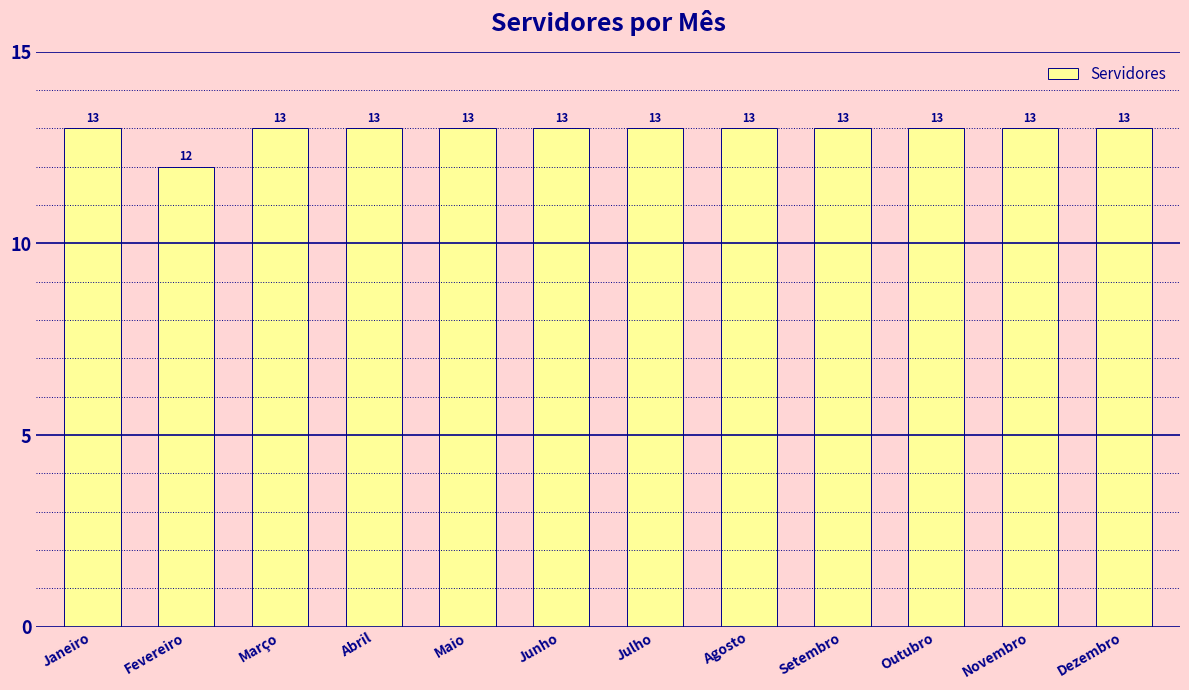

What is the smallest value displayed?

12